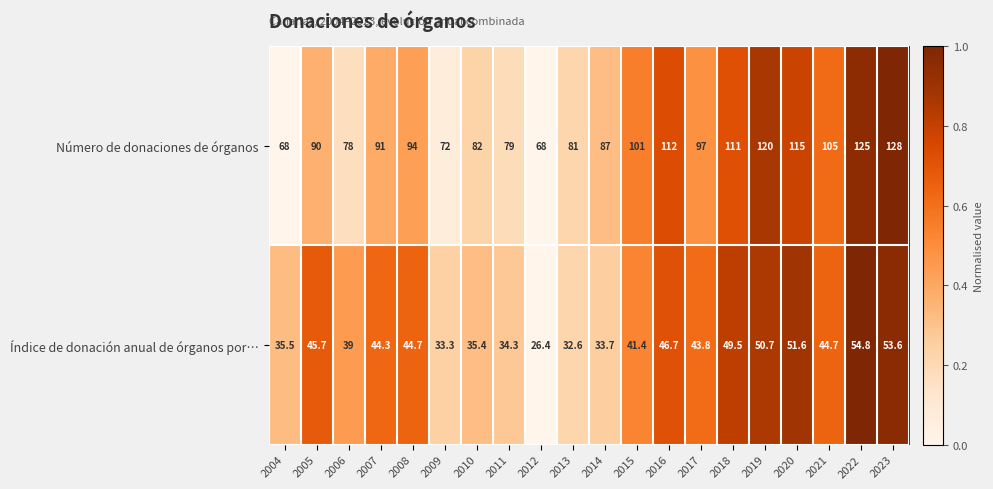

What is the difference between the Índice de donación anual de órganos por… values at 2013 and 2016?

14.1